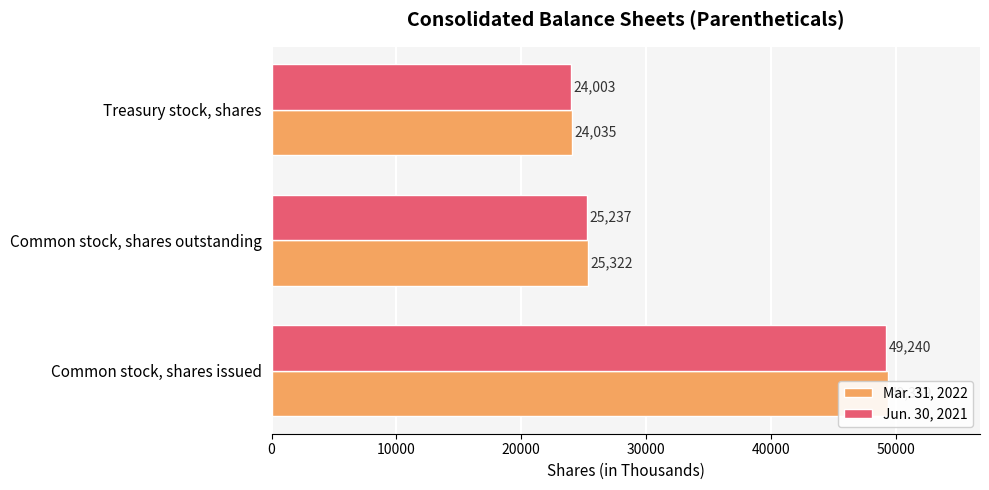

At how many categories does at least one series exceed 30348?

1